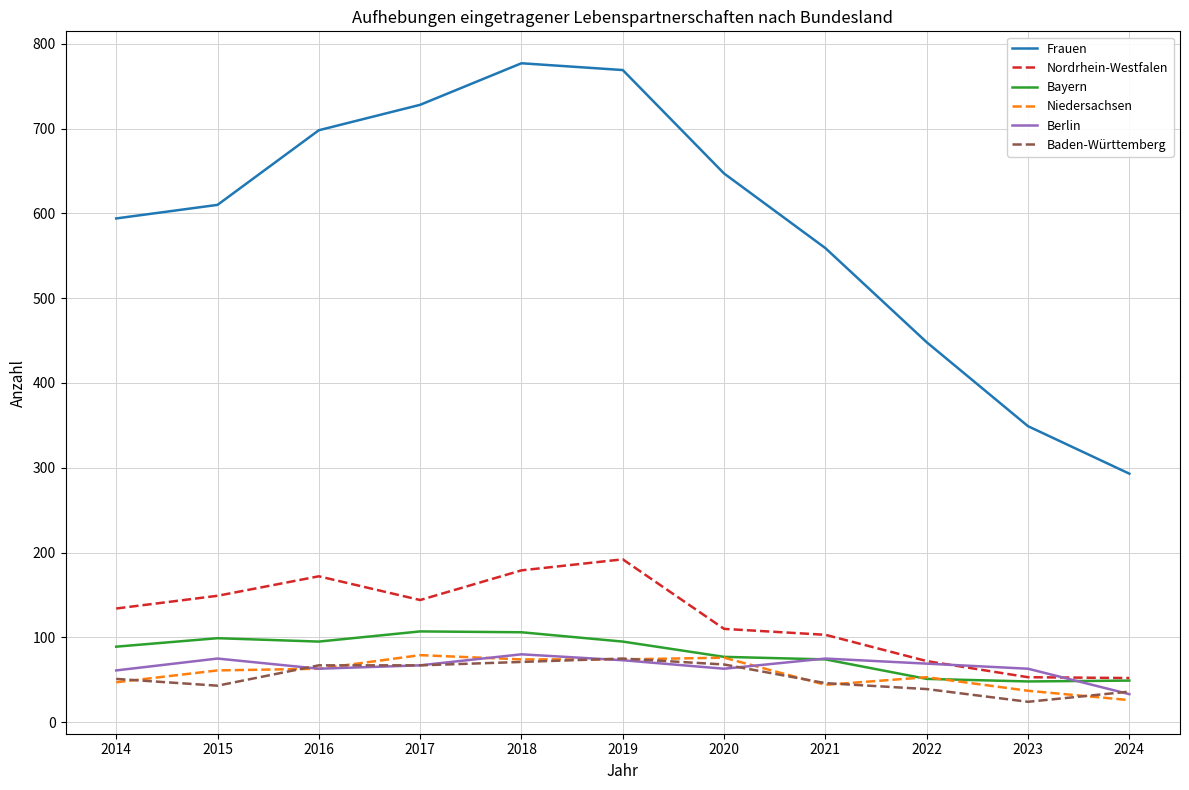

True or false: Nordrhein-Westfalen has a value of 152 at 2020.

False